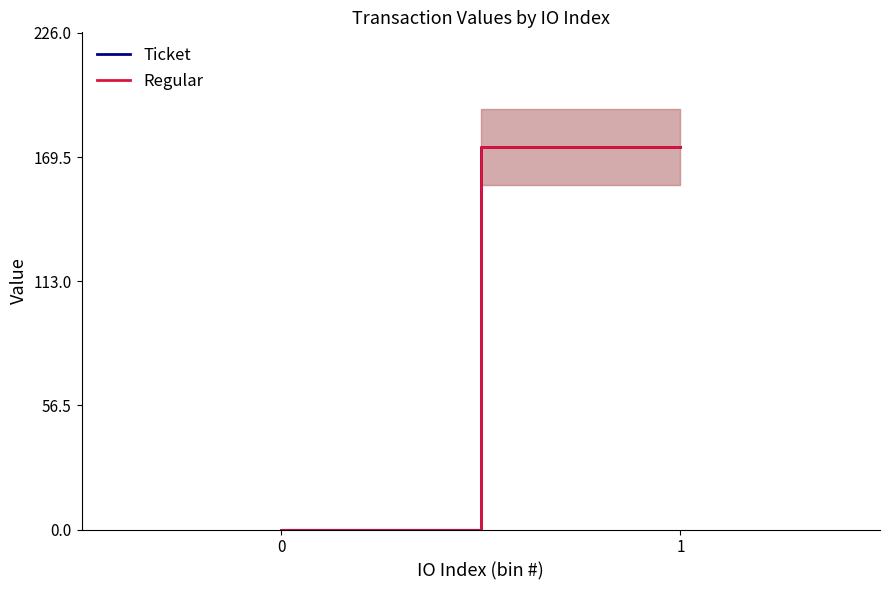

List the labels in order of Regular value, smallest first.

0, 1